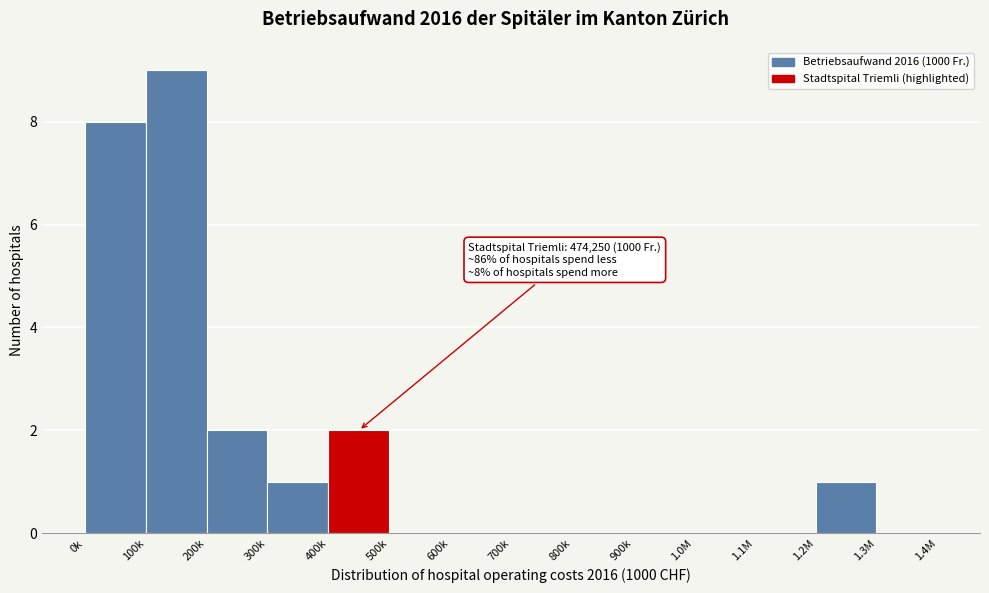

Reading left to right, what are all the values shown in this chart?

0k=8	100k=9	200k=2	300k=1	400k=2	500k=0	600k=0	700k=0	800k=0	900k=0	1.0M=0	1.1M=0	1.2M=1	1.3M=0